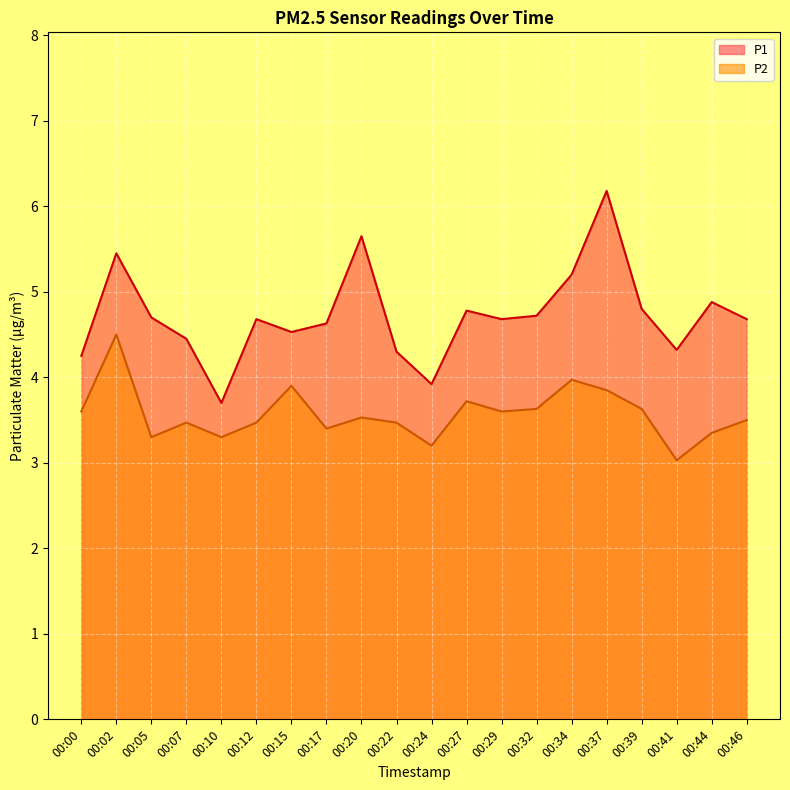

What is the smallest value displayed?

3.0